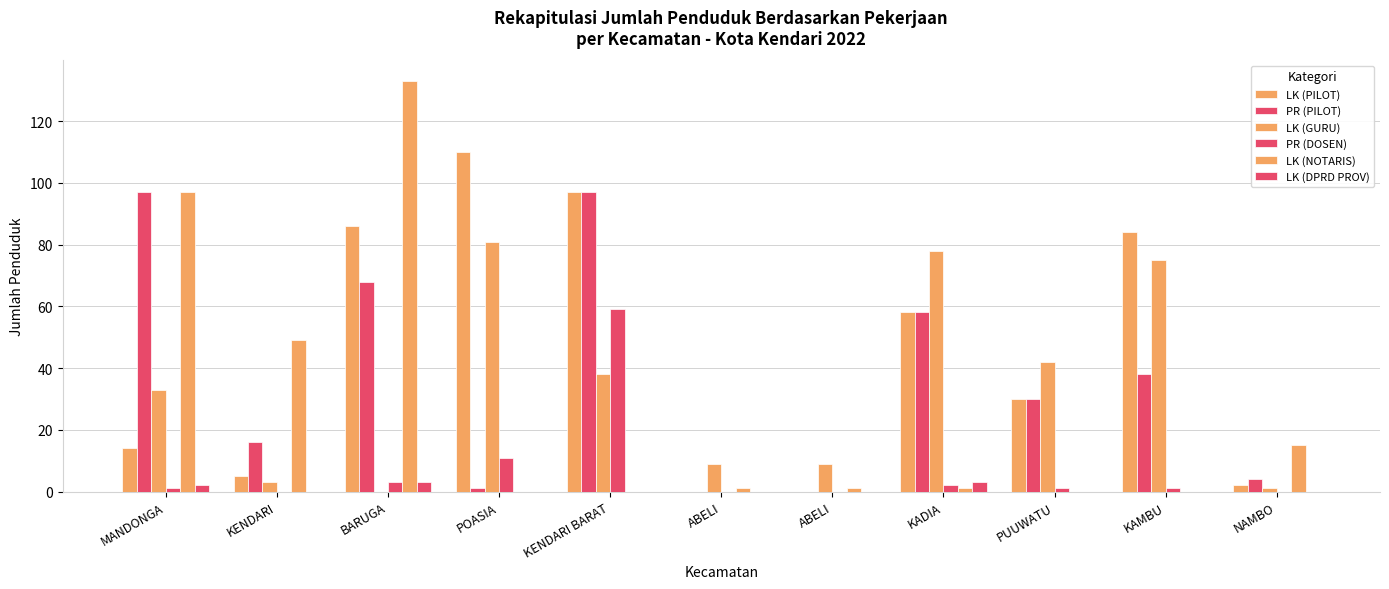

Is it true that LK (PILOT) equals 68 at ABELI?

False